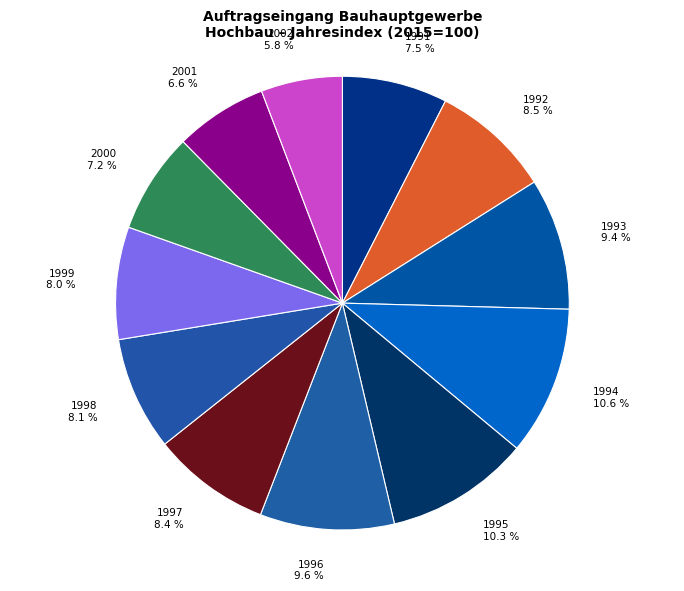

Is the sum of 1993 and 1999 greater than half?

No